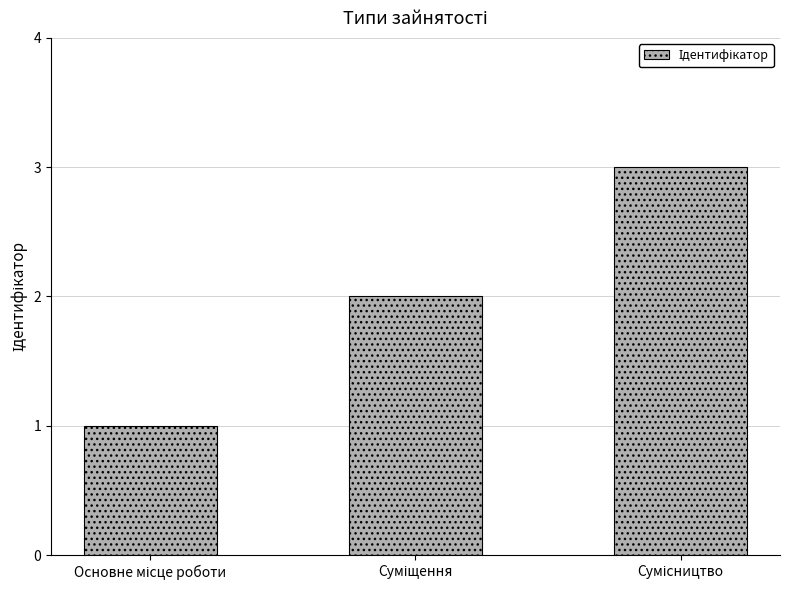

What is the maximum value shown in the chart?

3